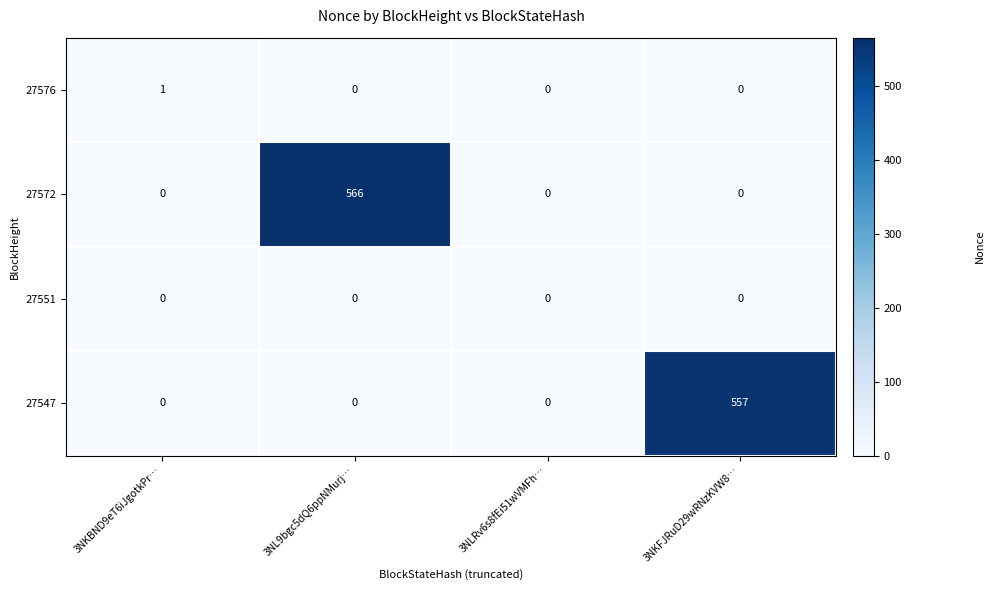

List the series in order of their peak value, highest first.

27572, 27547, 27576, 27551